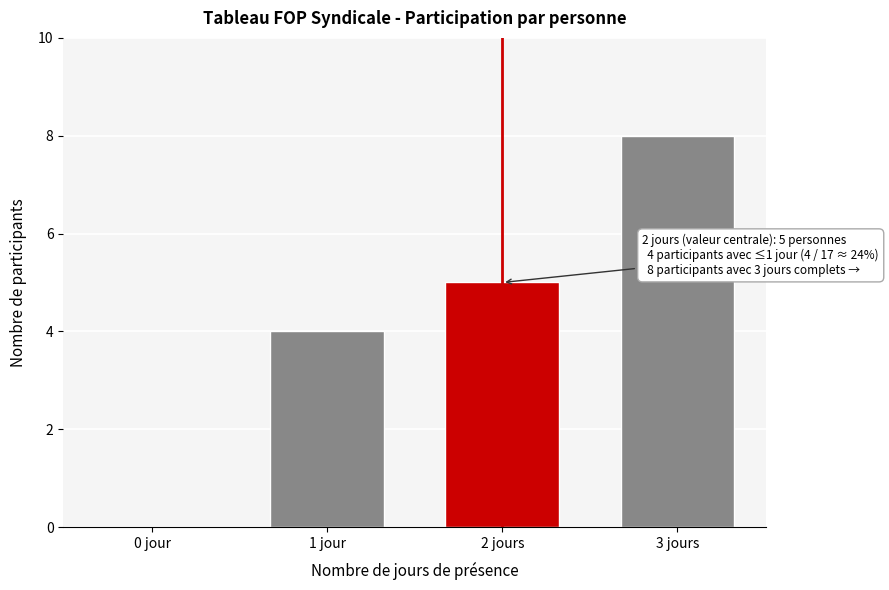

Reading left to right, list all the values displayed in this chart.

0 jour=0	1 jour=4	2 jours=5	3 jours=8